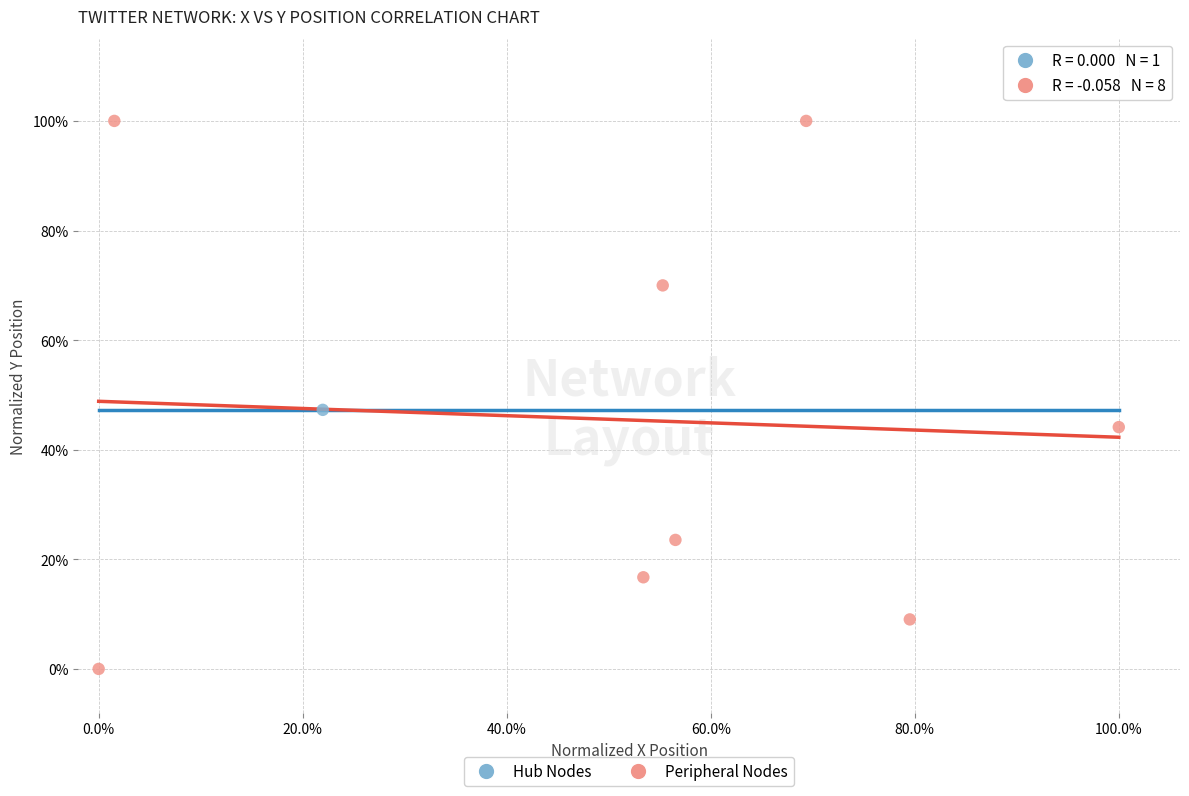

What are all the series names shown in the legend?

Hub Nodes, Peripheral Nodes